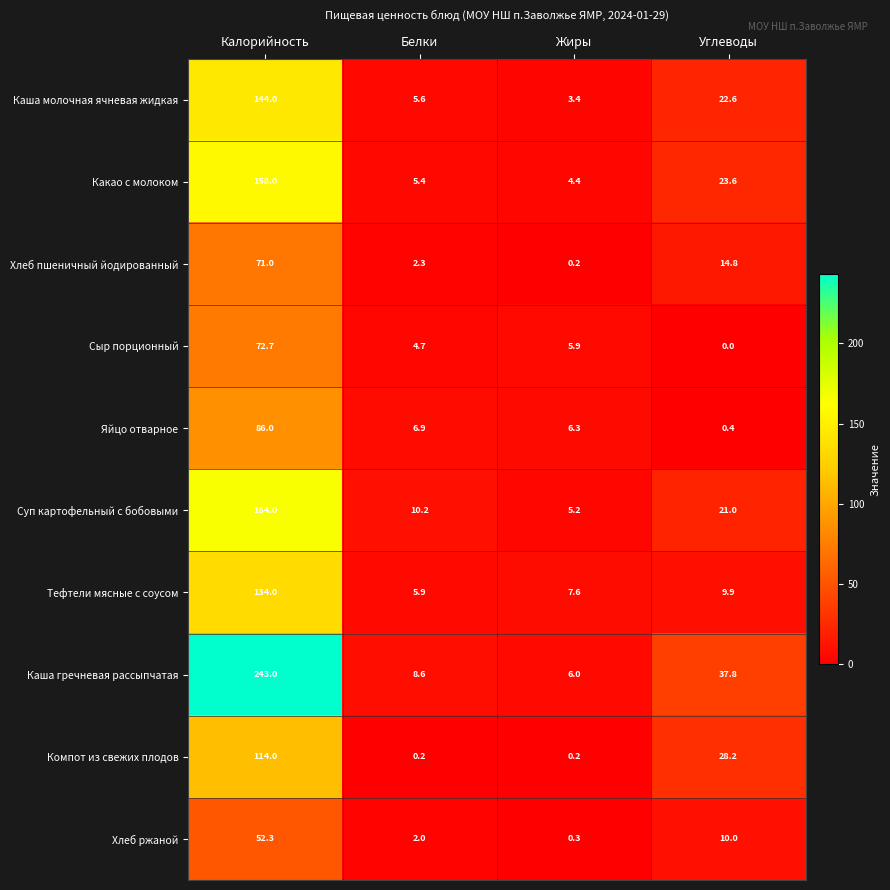

What is the sum of the Суп картофельный с бобовыми values at Калорийность and Углеводы?

185.0